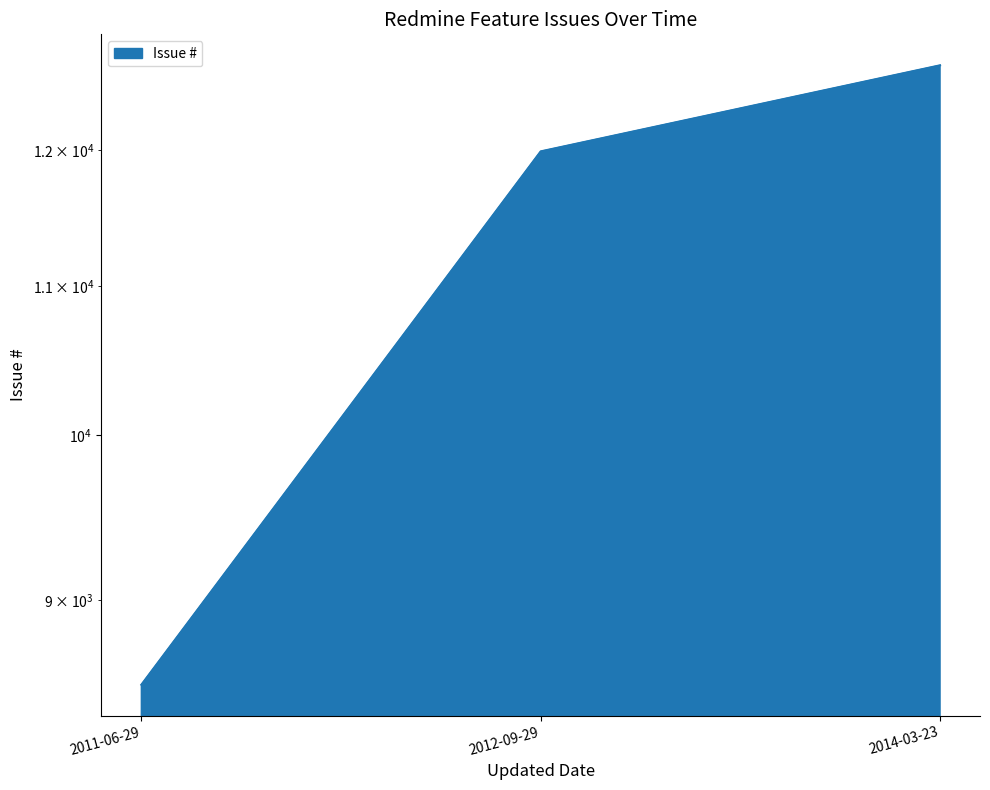

What position from the left is 2014-03-23?

3